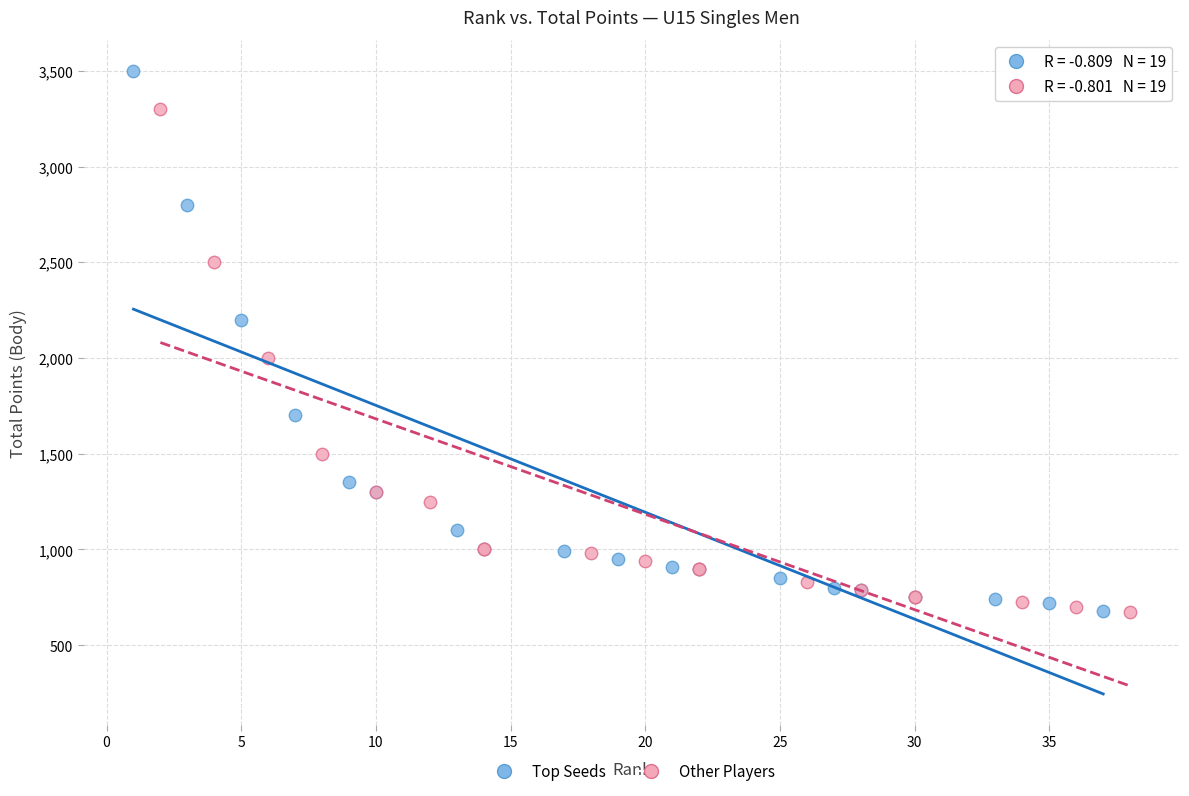

Which series has the widest spread of Y values?

Top Seeds